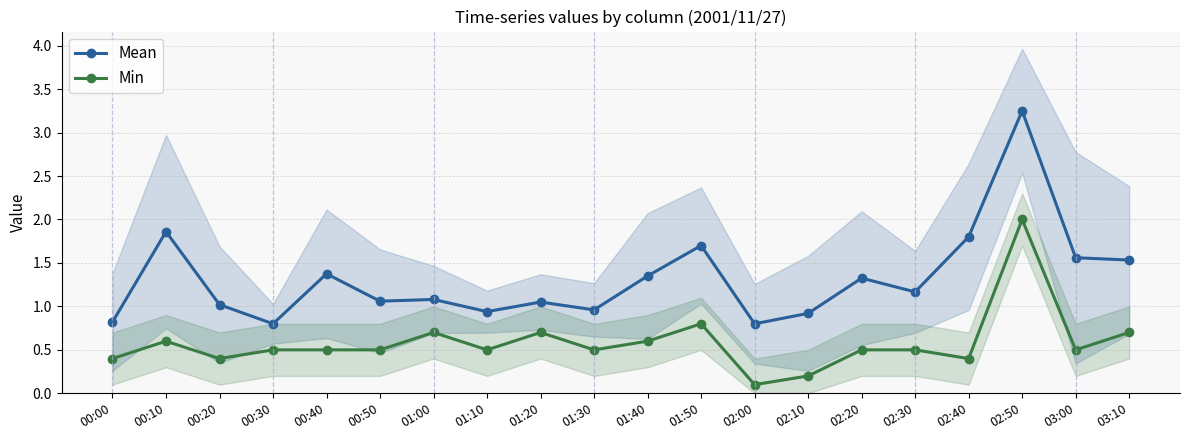

In Mean, how many points are lower than both neighbors (excluding endpoints)?

6